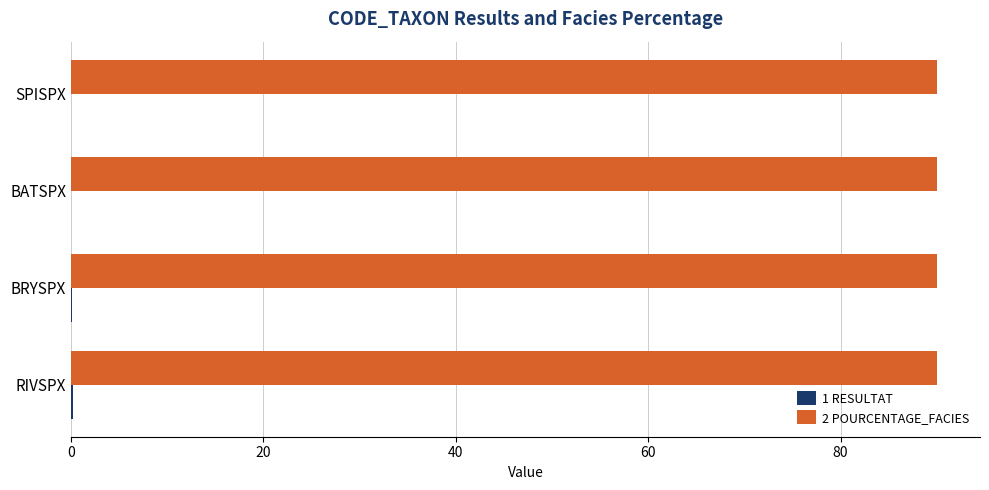

What is the maximum value shown in the chart?

90.0